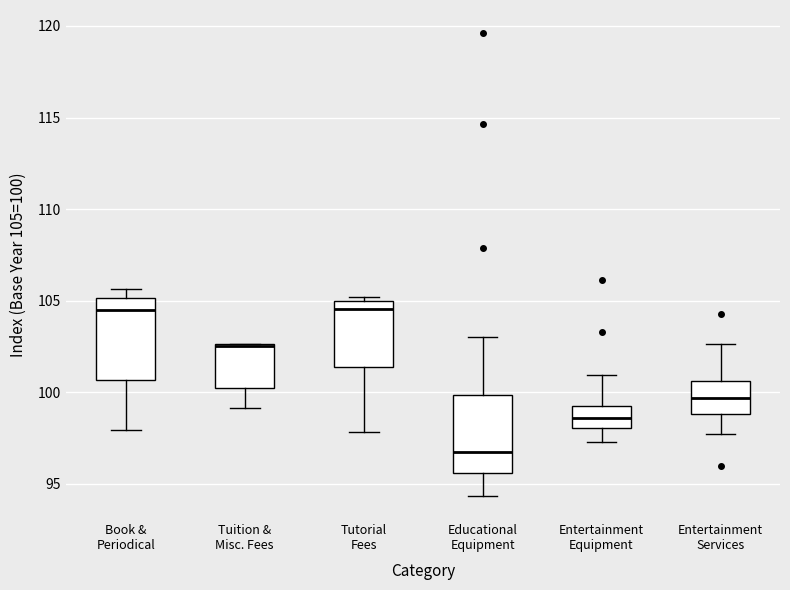

Reading left to right, read every box against the y-axis: the position of its median line, the range the box covers, and the ends of its whiskers. The values are not printed on the chart, so give them approximately, as read against the axis.

Book & Periodical: median 104.5, box 100.5 to 105.0, whiskers 98.0 to 105.5
Tuition & Misc. Fees: median 102.5 (drawn on the box's upper edge), box 100.5 to 102.5, whiskers 99.0 to 102.5
Tutorial Fees: median 104.5, box 101.5 to 105.0, whiskers 98.0 to 105.0 (just above the box's upper edge)
Educational Equipment: median 97.0, box 95.5 to 100.0, whiskers 94.5 to 103.0
Entertainment Equipment: median 98.5, box 98.0 to 99.0, whiskers 97.5 to 101.0
Entertainment Services: median 99.5, box 99.0 to 100.5, whiskers 97.5 to 102.5